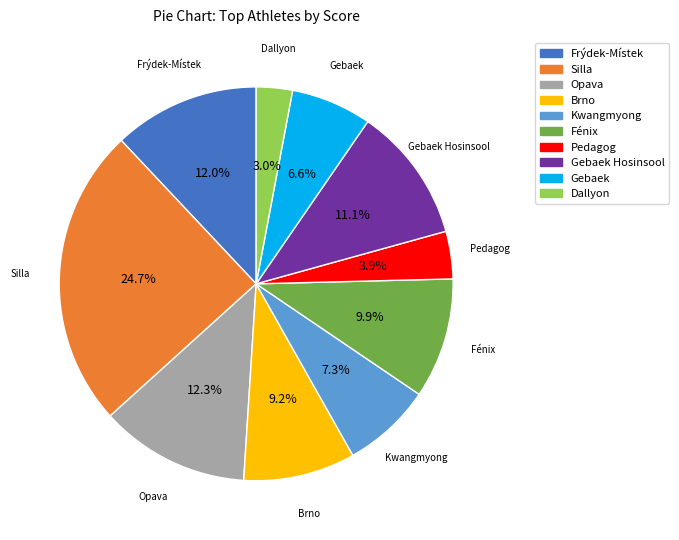

How many slices are in this pie chart?

10